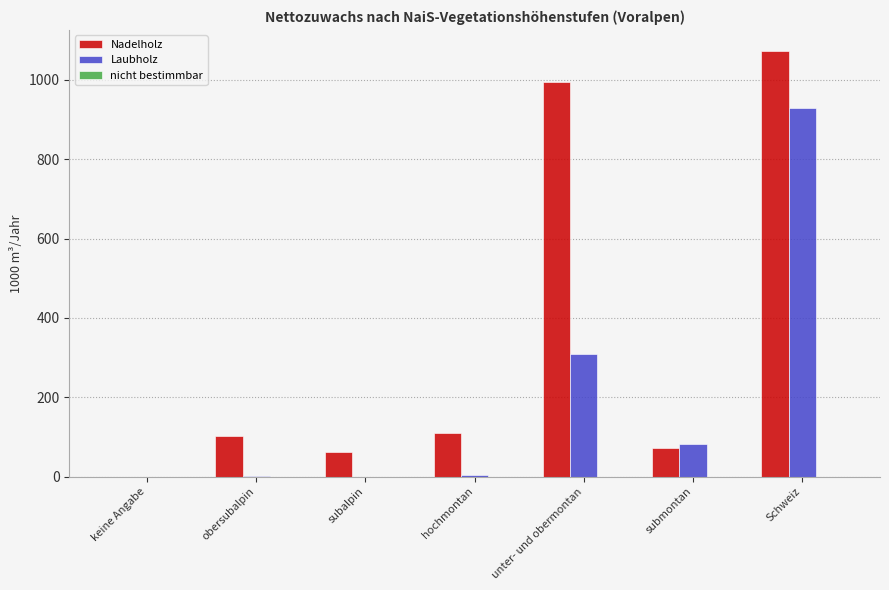

What is the sum of all Nadelholz values?

2413